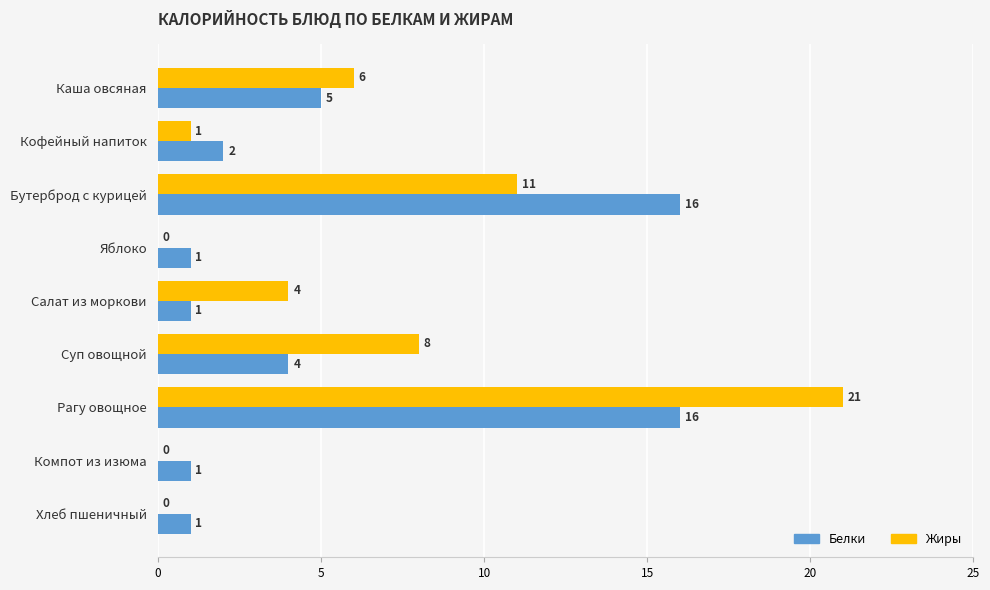

What is the average value of the Жиры series?

6